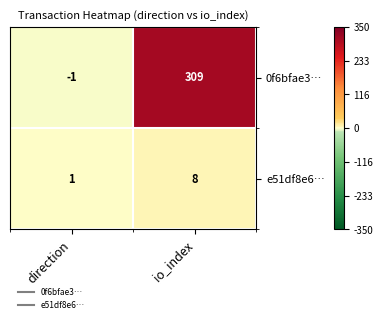

List the series in order of their overall mean, highest first.

0f6bfae3…, e51df8e6…